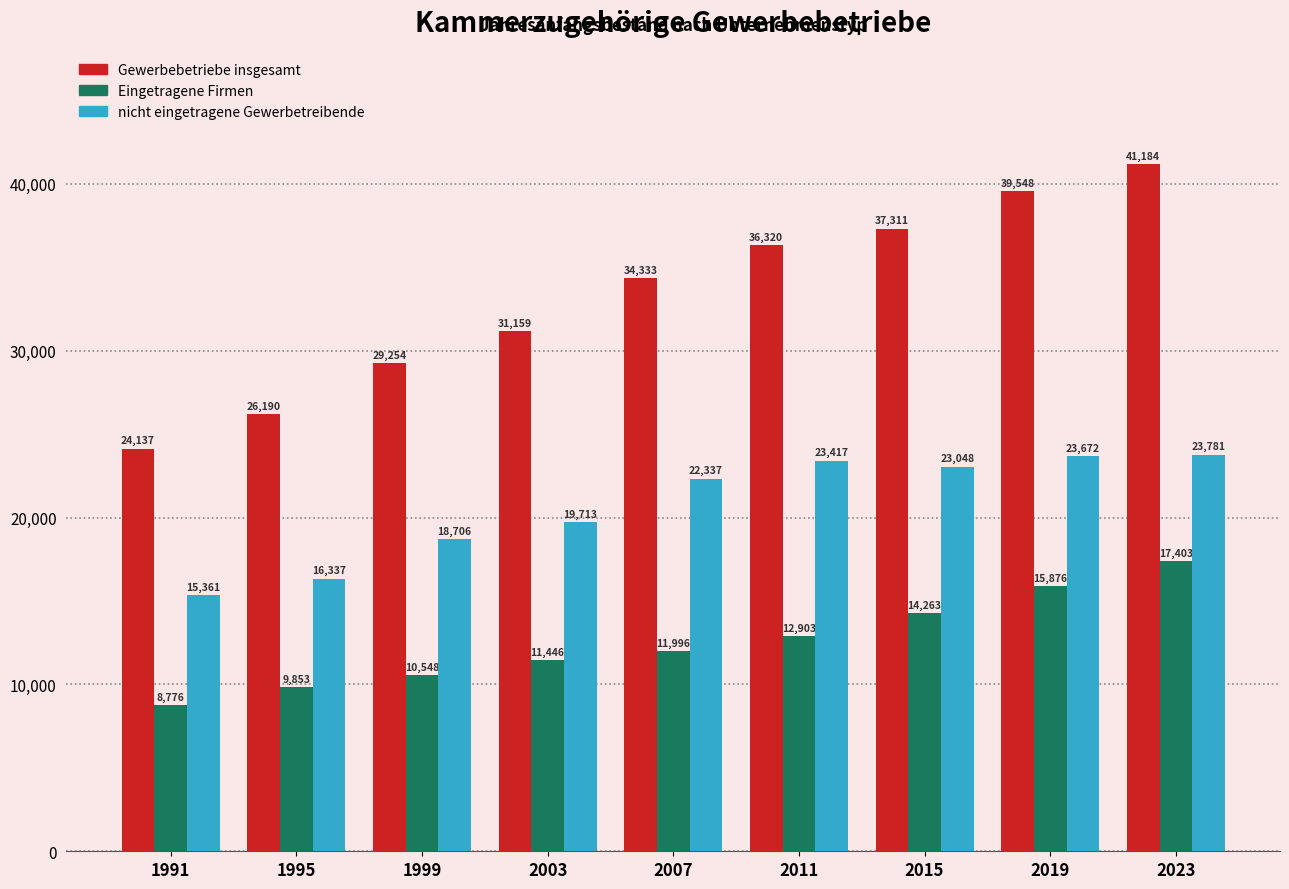

What is the difference between the highest and lowest values at 2019?

23672